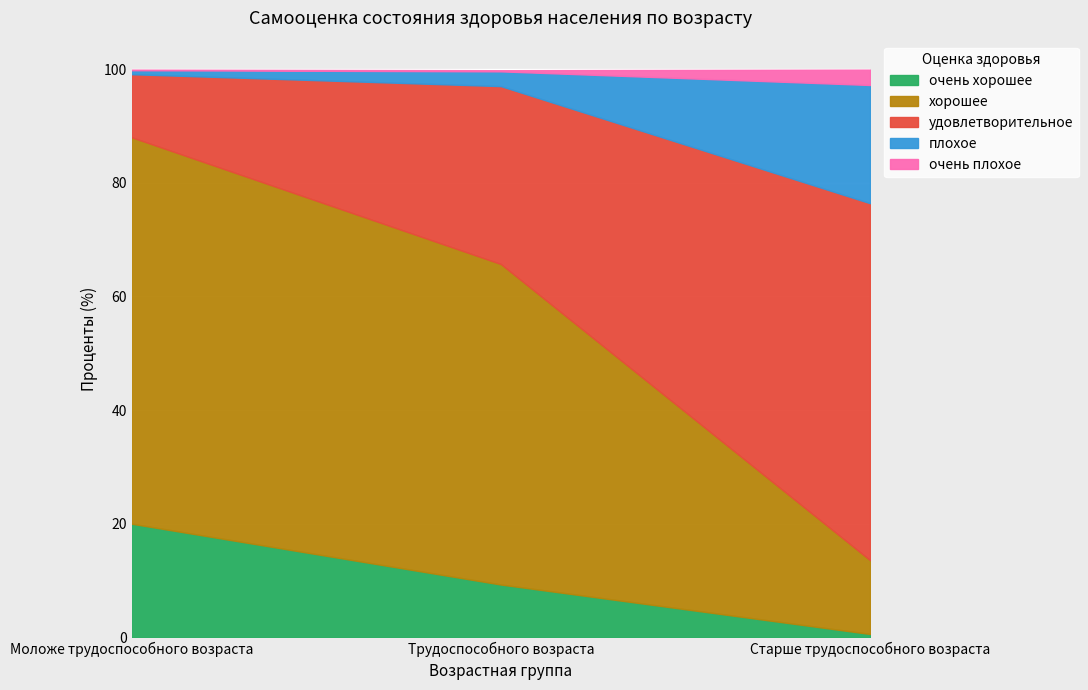

At how many categories does at least one series exceed 2?

3